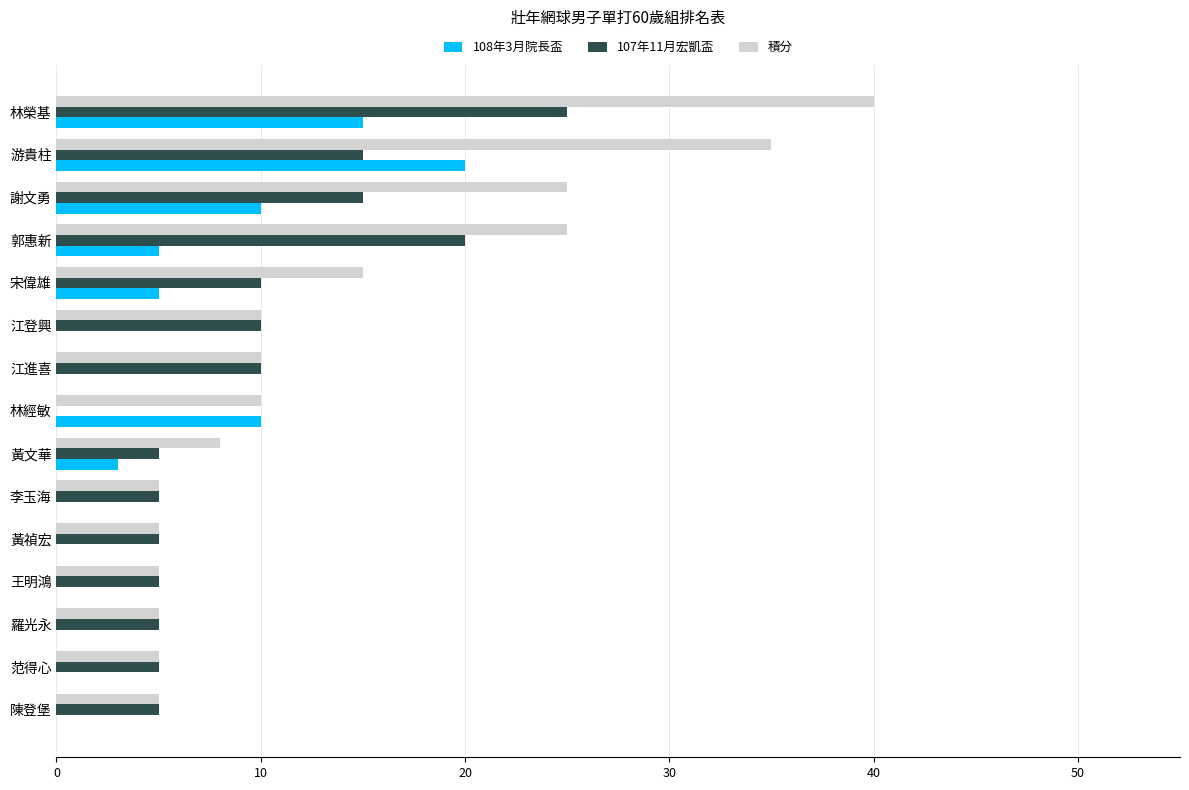

What is the maximum value for 積分?

40